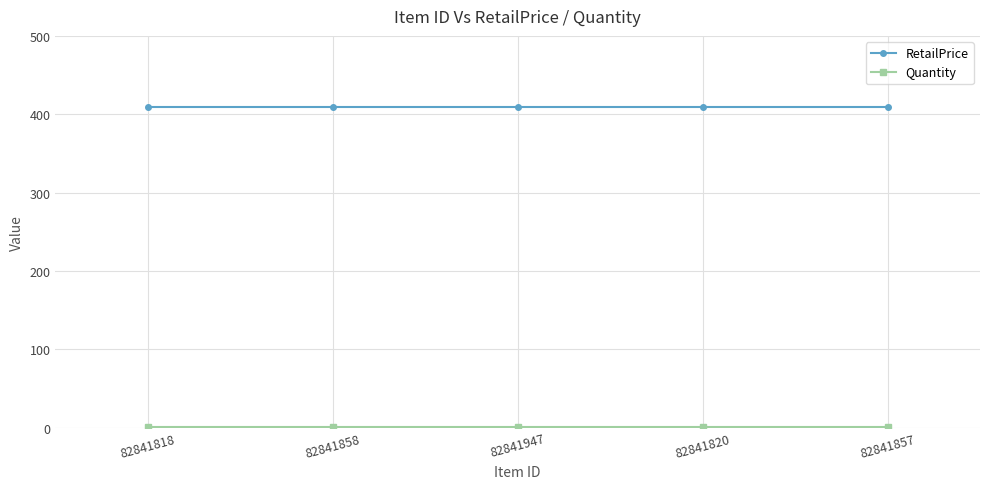

True or false: RetailPrice has more than 2 interior local peaks.

False